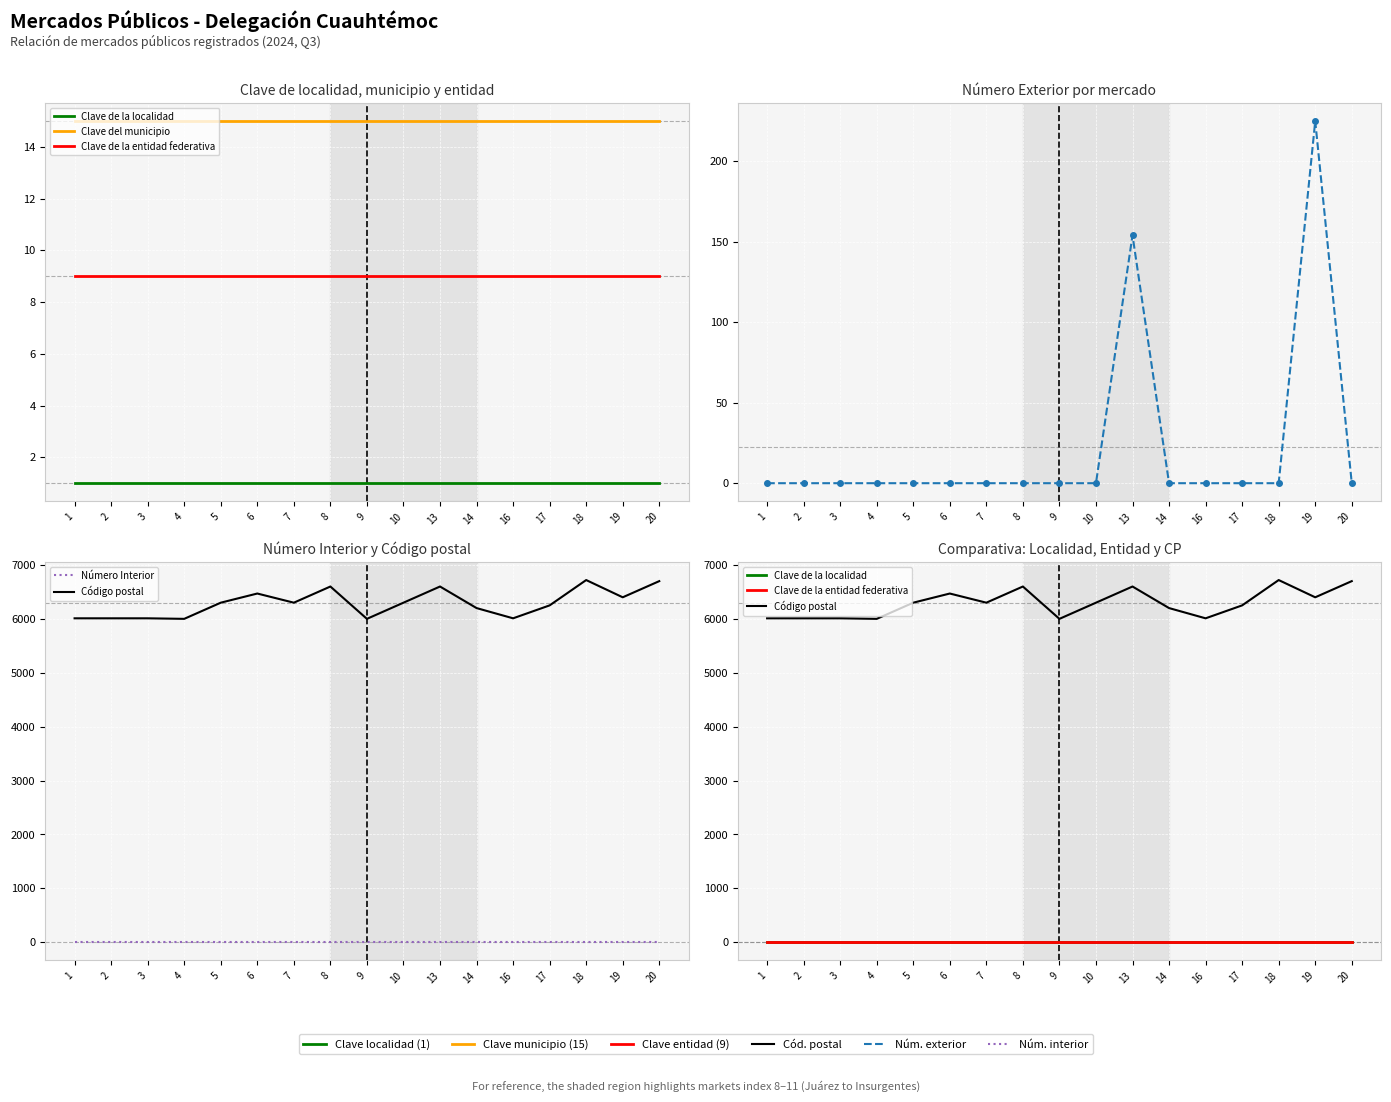

Between 13 and 14, which series saw the biggest shift?

Código postal